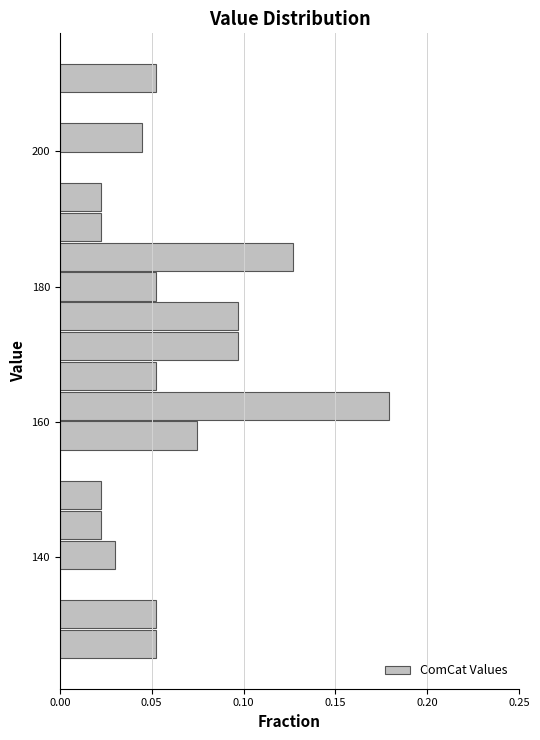

Around what value on the y-axis is the longest bar? Give the approximate position of its centre, as read against the axis.

162